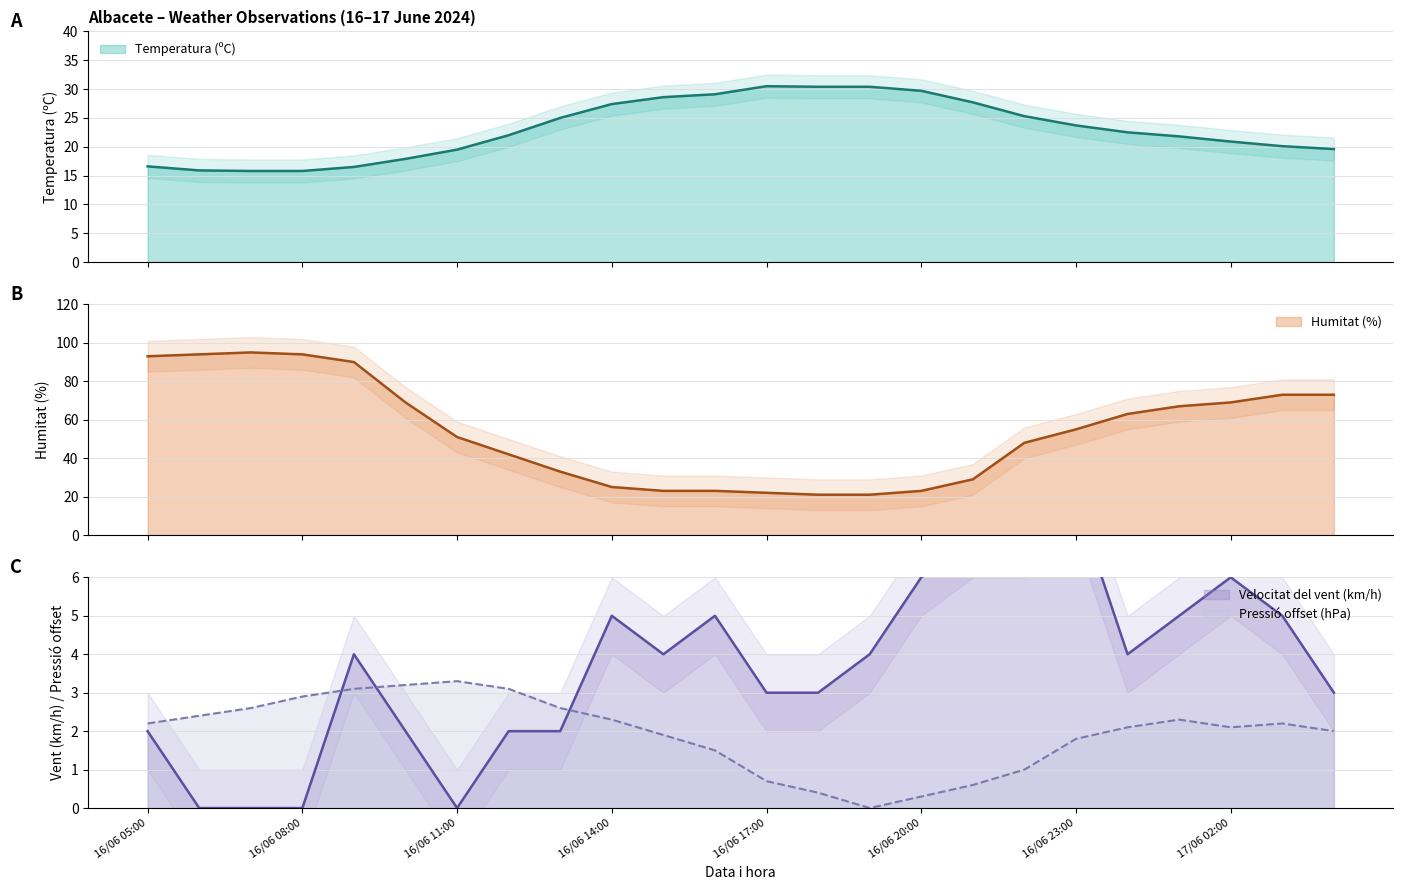

At how many categories does at least one series exceed 59?

11